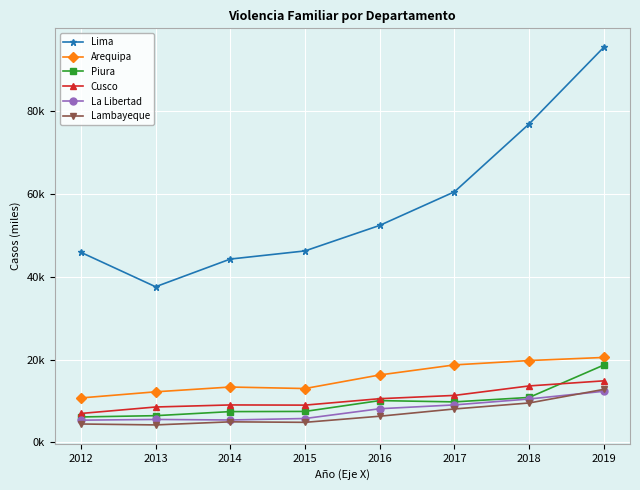

What is the difference between the highest and lowest values at 2018?

67.3